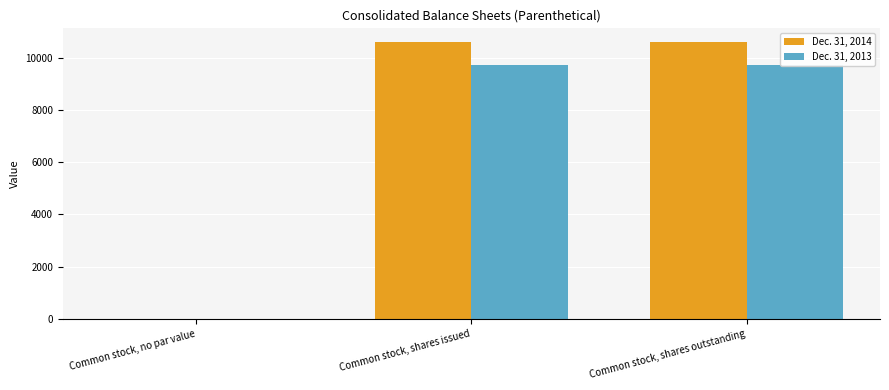

Rank the series by their average value, from highest to lowest.

Dec. 31, 2014, Dec. 31, 2013